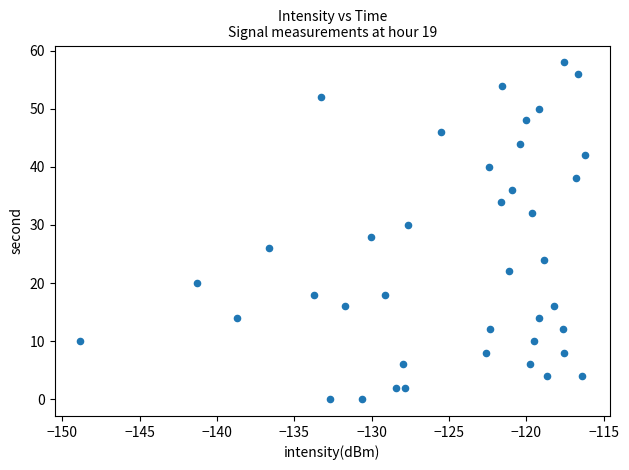

What is the range of Y values (max minus min)?

58